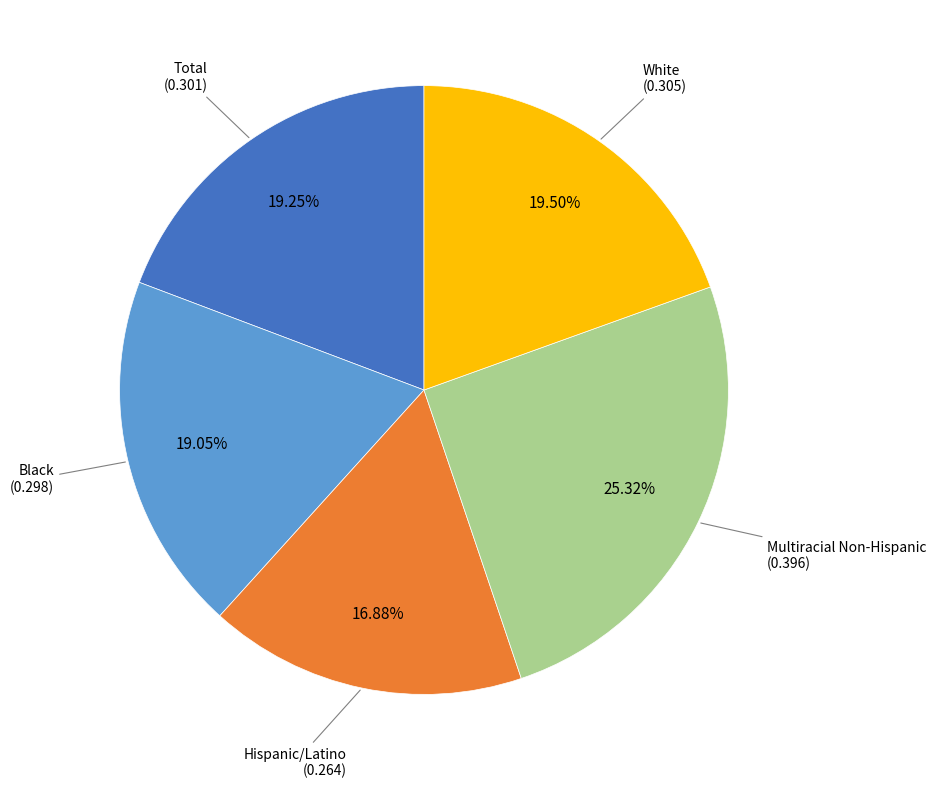

Does Hispanic/Latino account for over 50% of the chart?

No